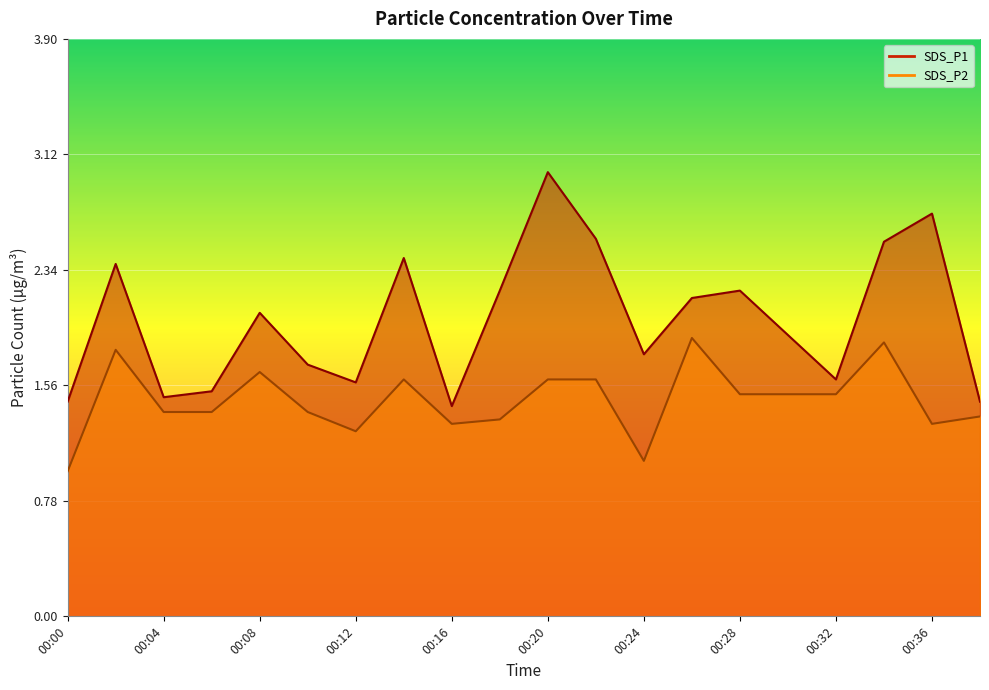

Reading left to right, transcribe all the data shown in this chart.

SDS_P1: 1.4	2.4	1.5	1.5	2.0	1.7	1.6	2.4	1.4	2.2	3.0	2.5	1.8	2.1	2.2	1.9	1.6	2.5	2.7	1.4
SDS_P2: 1.0	1.8	1.4	1.4	1.6	1.4	1.2	1.6	1.3	1.3	1.6	1.6	1.1	1.9	1.5	1.5	1.5	1.9	1.3	1.4